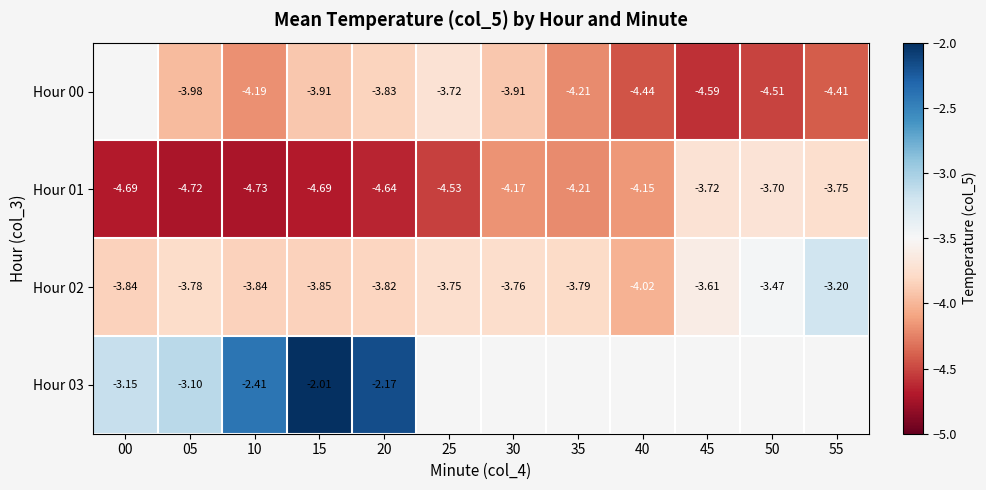

Rank the series at 05 from highest to lowest value.

Hour 03, Hour 02, Hour 00, Hour 01